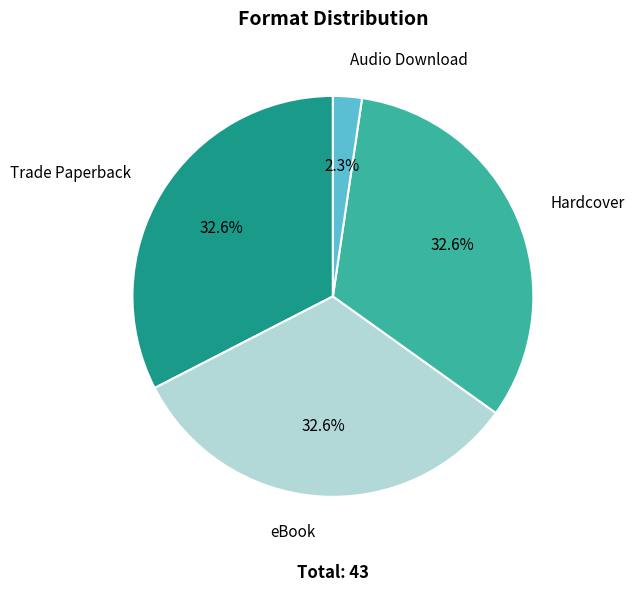

What is the ratio of the value at Hardcover to the value at Trade Paperback?

1.0